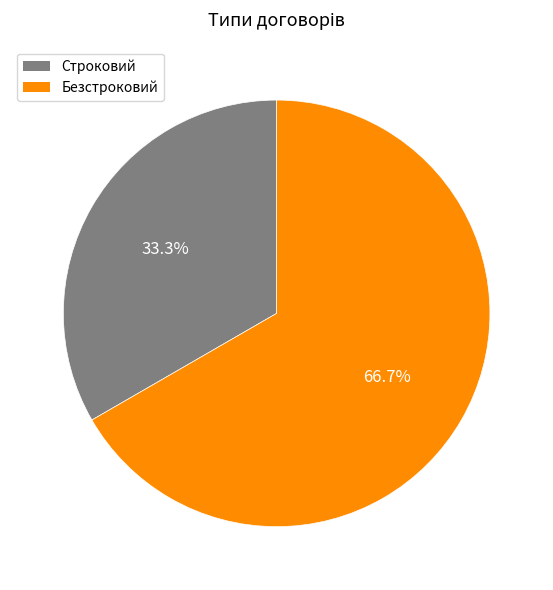

Which slice is the smallest?

Строковий